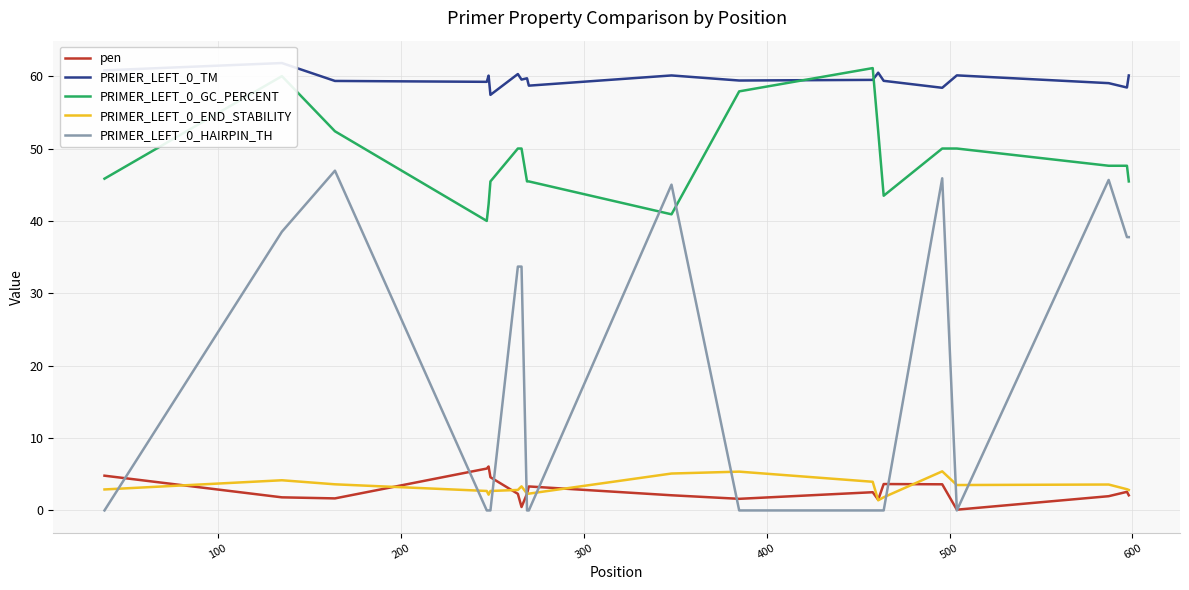

How many interior local valleys does the PRIMER_LEFT_0_TM series have?

7